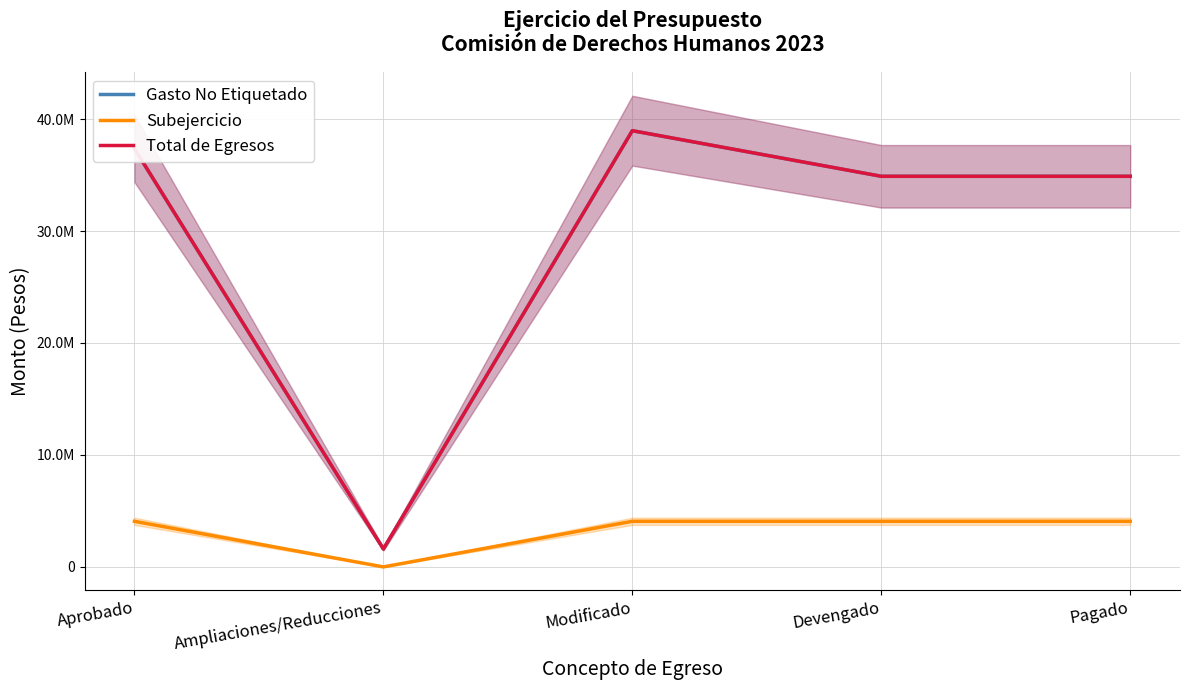

True or false: Subejercicio and Total de Egresos cross at least once.

False